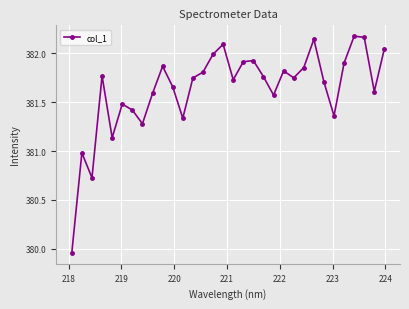

What is the difference between the maximum and minimum values?

2.2